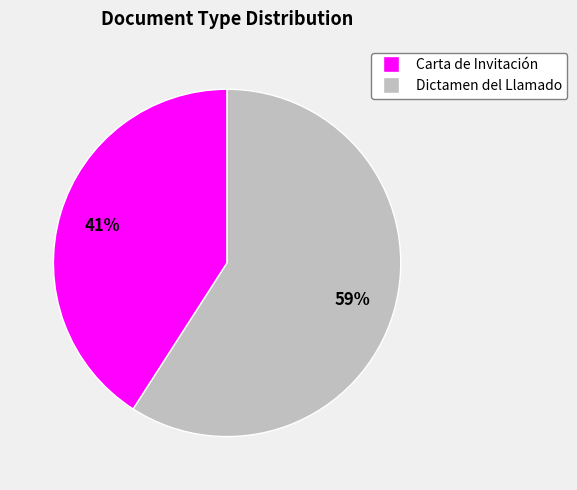

Rank the categories by value from lowest to highest.

Carta de Invitación, Dictamen del Llamado